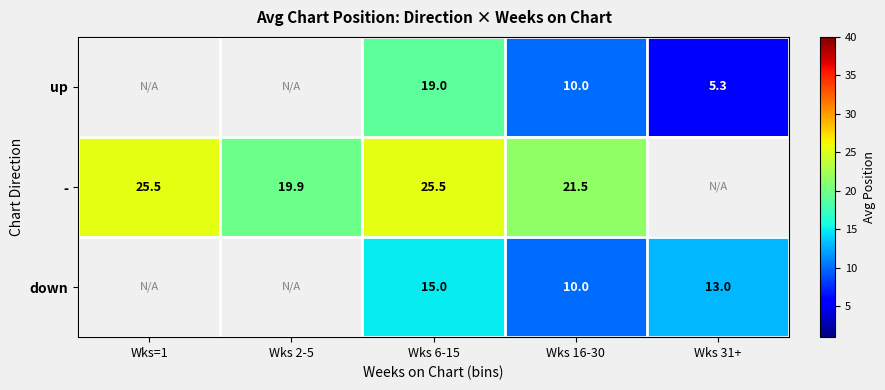

What is the spread (max minus min) of values at Wks 16-30?

11.5